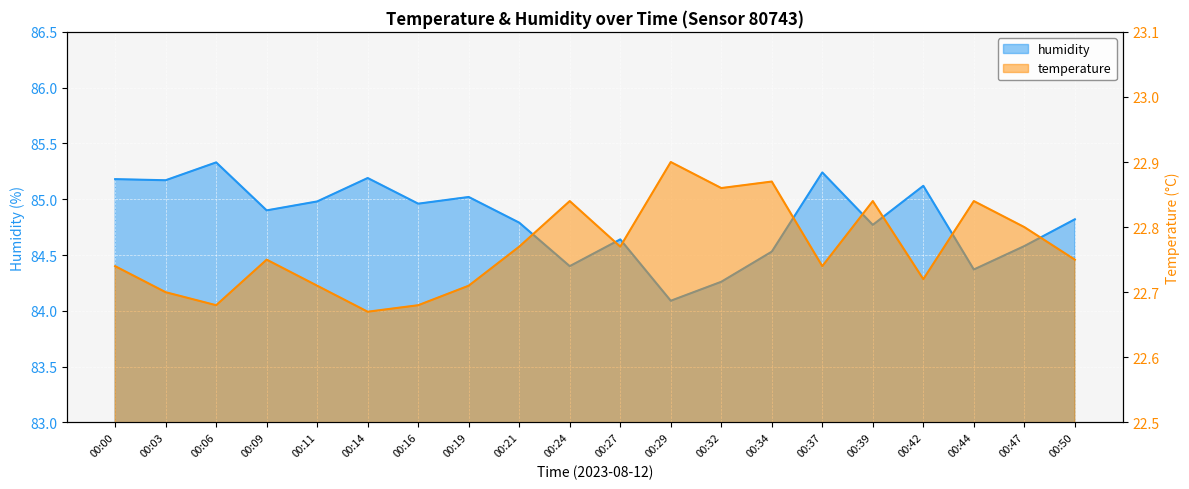

Is it true that temperature equals 22.7 at 00:37?

True